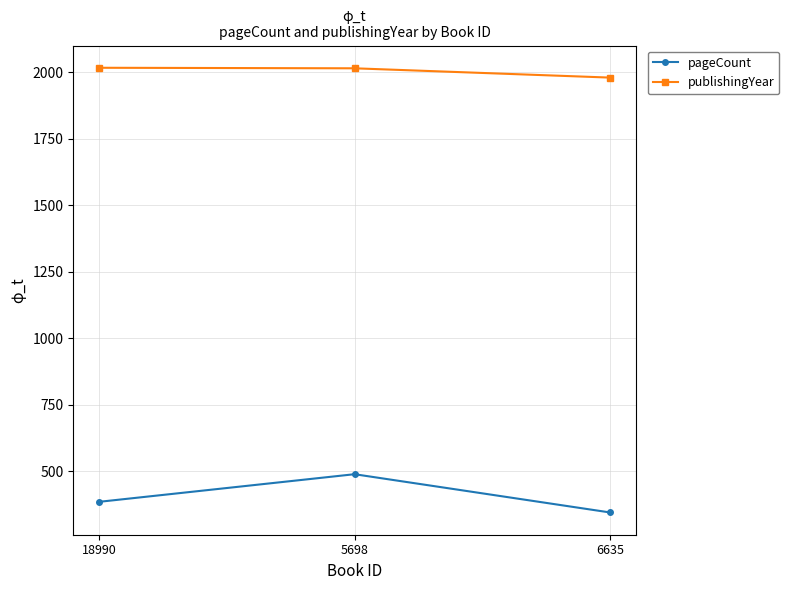

What is the total value across all series at 6635?

2324